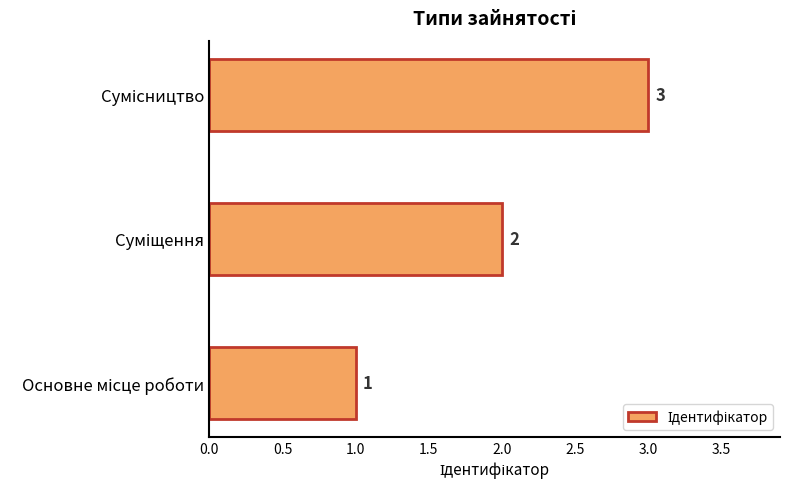

Count the values in the range 1 to 3.

3